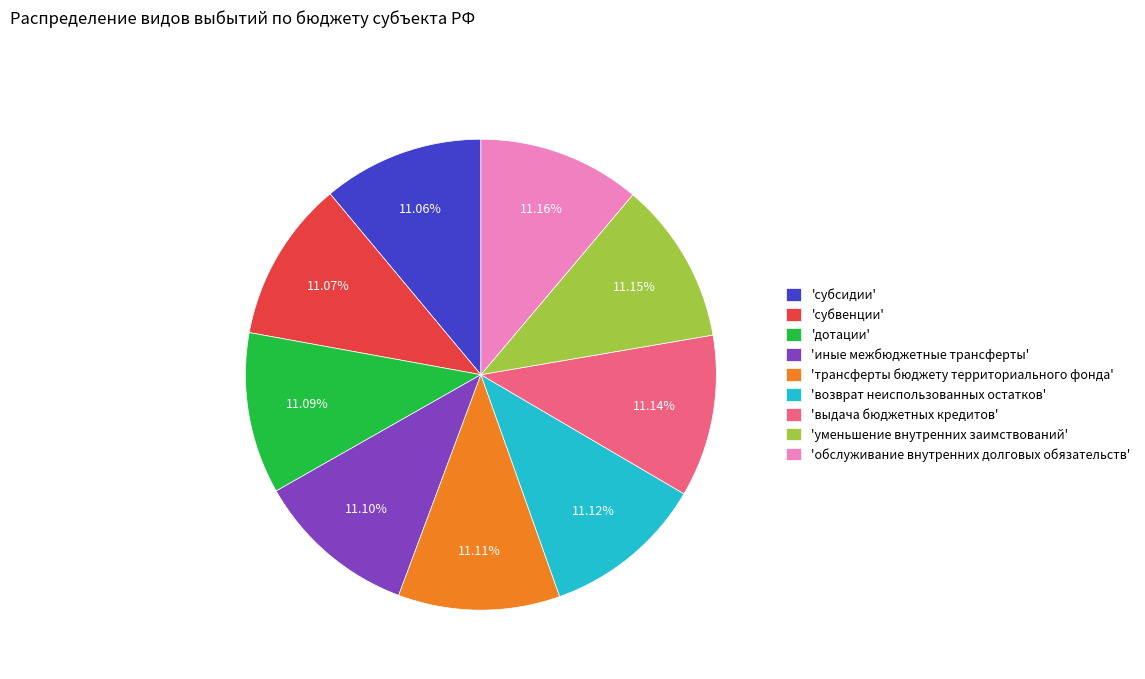

Combined, do 'возврат неиспользованных остатков' and 'трансферты бюджету территориального фонда' account for over 50%?

No